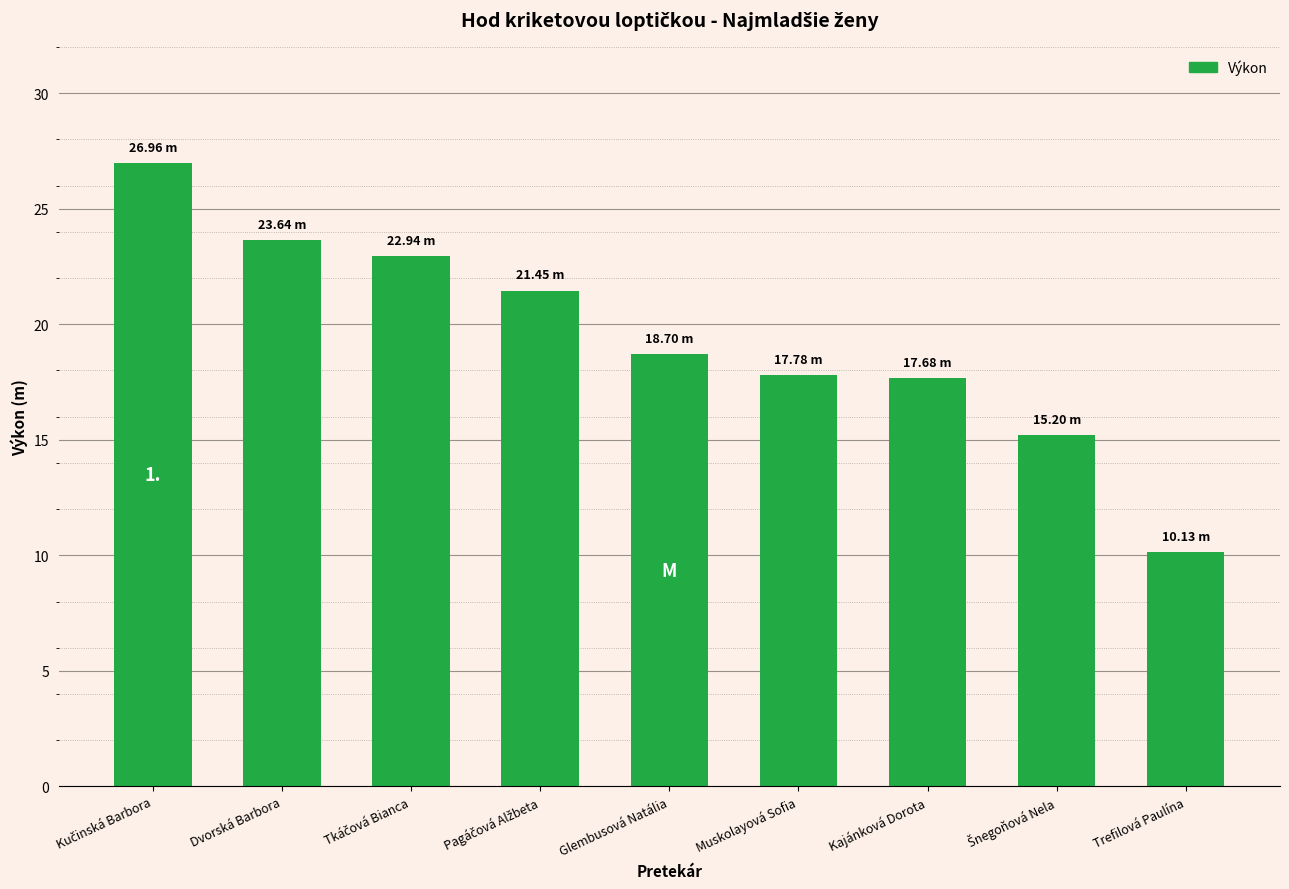

Which has a higher value, Glembusová Natália or Kajánková Dorota?

Glembusová Natália